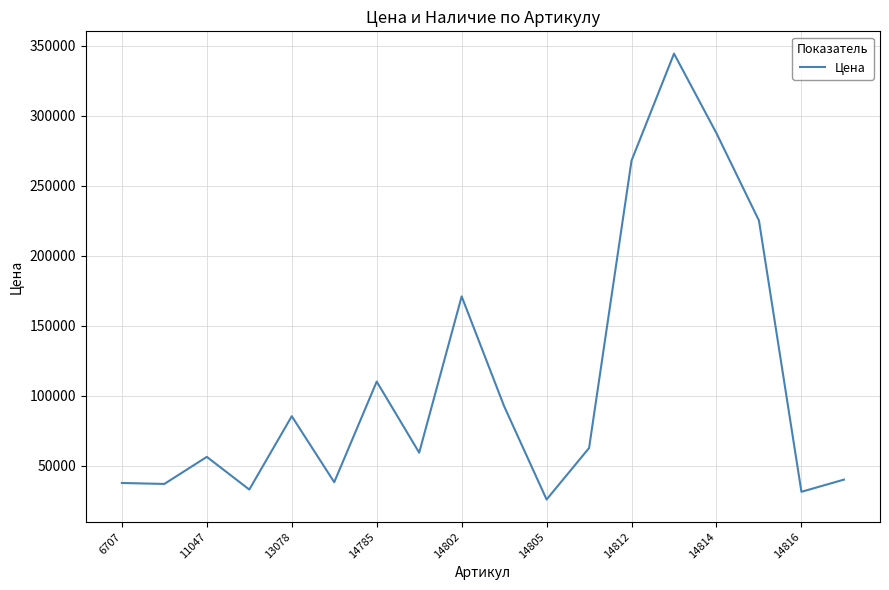

What is the smallest value displayed?

25800